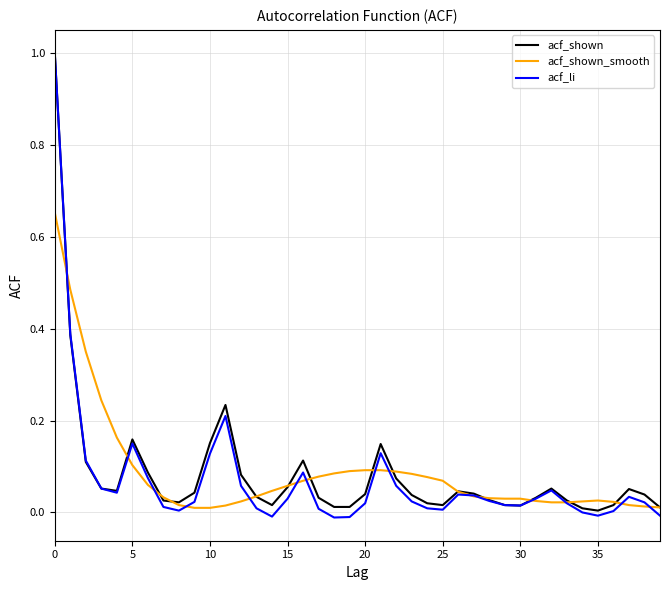

Which series has the largest range (max minus min)?

acf_li